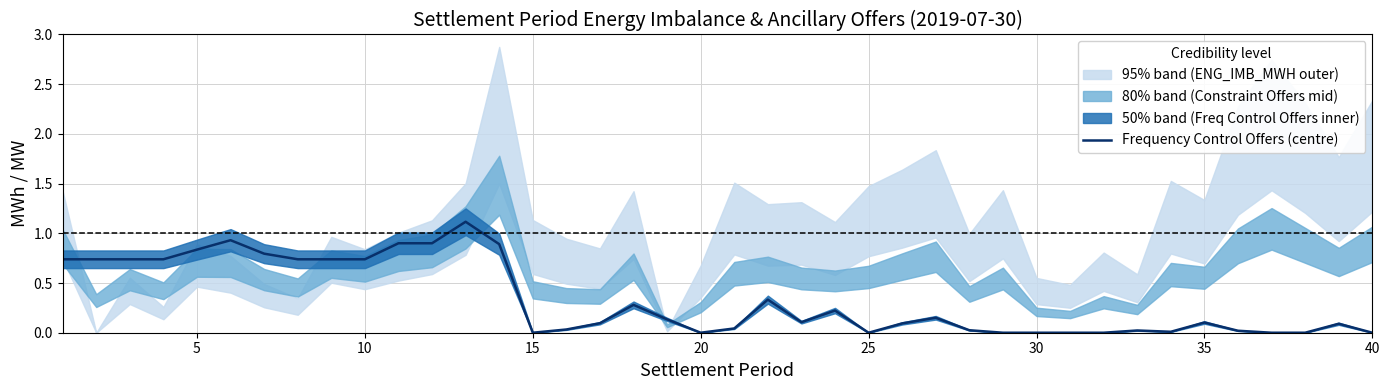

What is the maximum value shown in the chart?

1.1